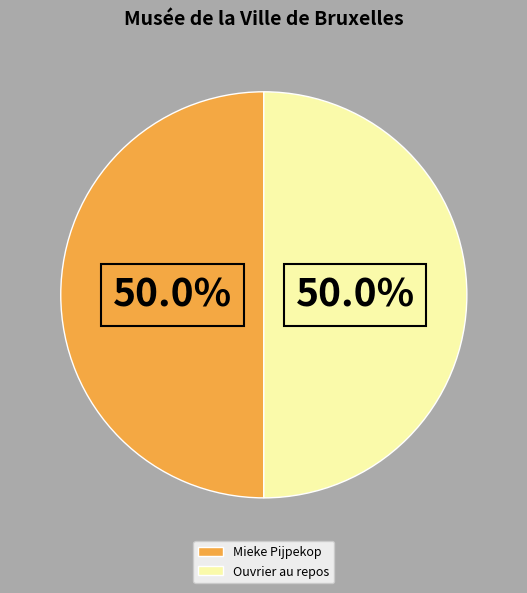

True or false: Ouvrier au repos accounts for 58% of the total.

False